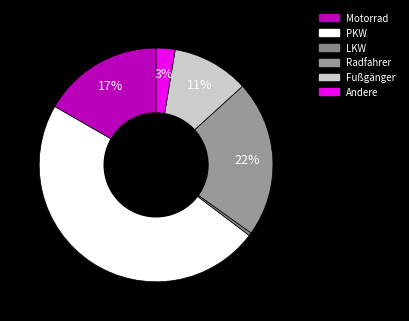

Is there any slice that represents more than half of the pie?

No